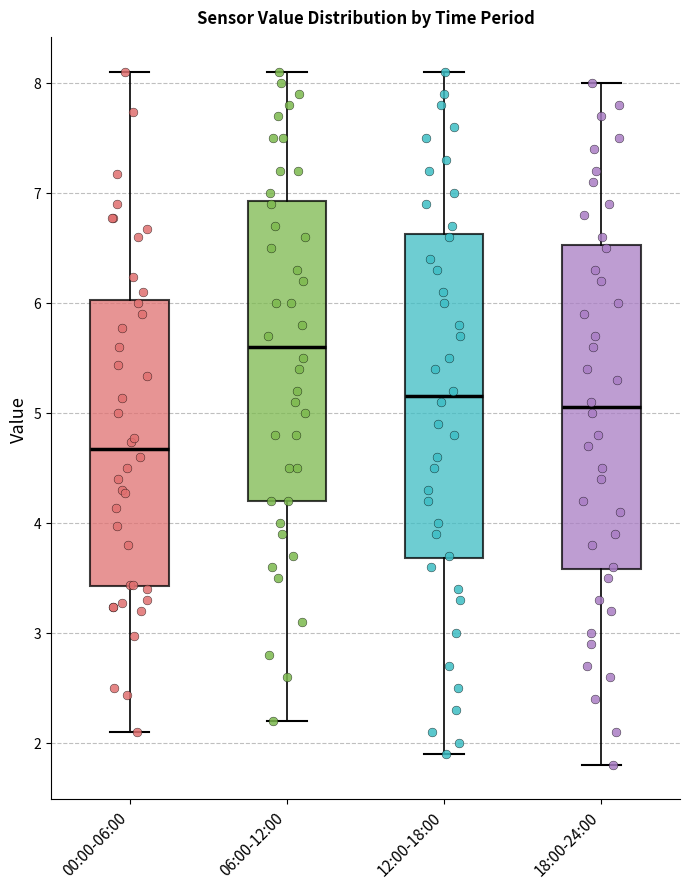

Where does the lower whisker of the box for 18:00-24:00 end on the y-axis? The values are not printed on the chart, so give them approximately, as read against the axis.

1.8